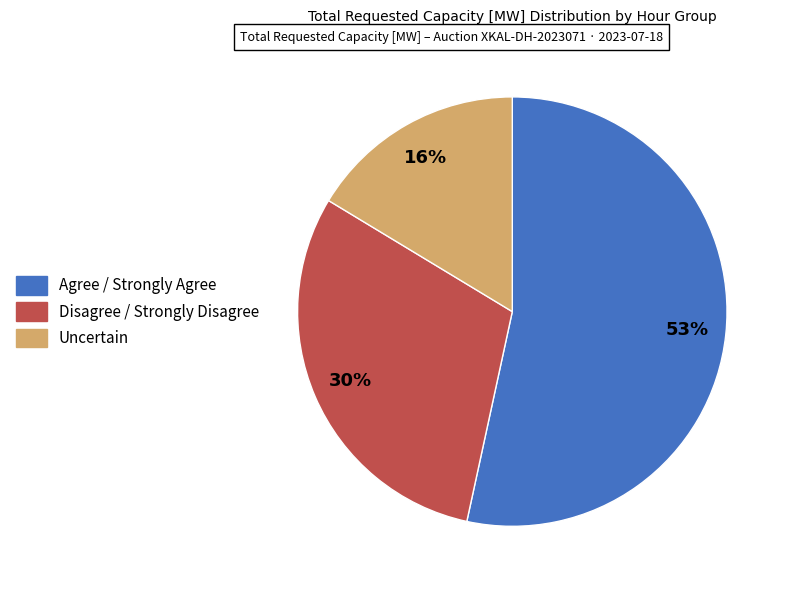

Is there any slice that represents more than half of the pie?

Yes